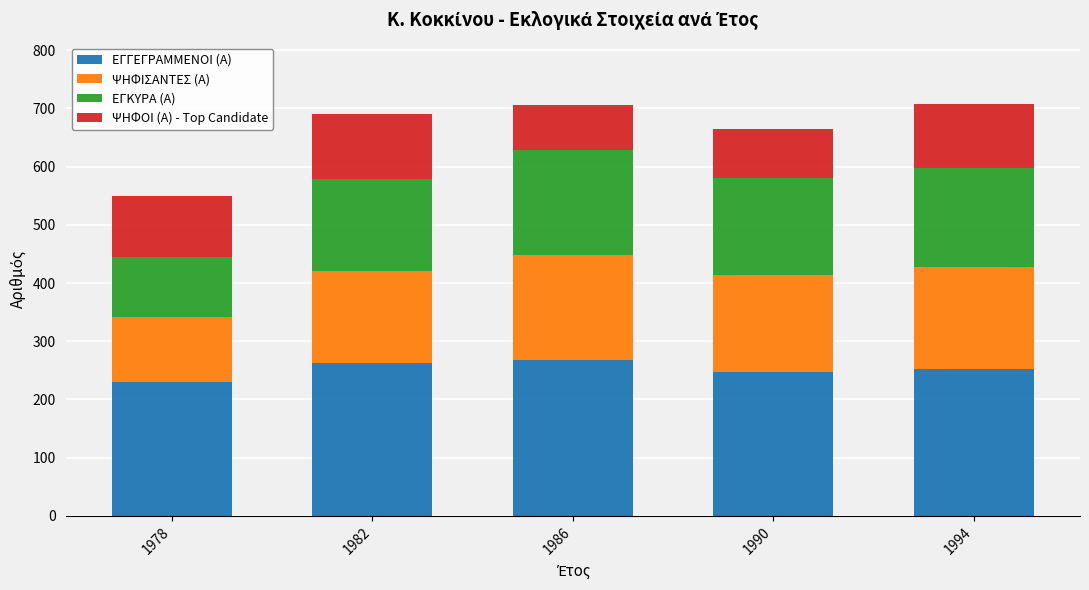

How many series are shown in this chart?

4